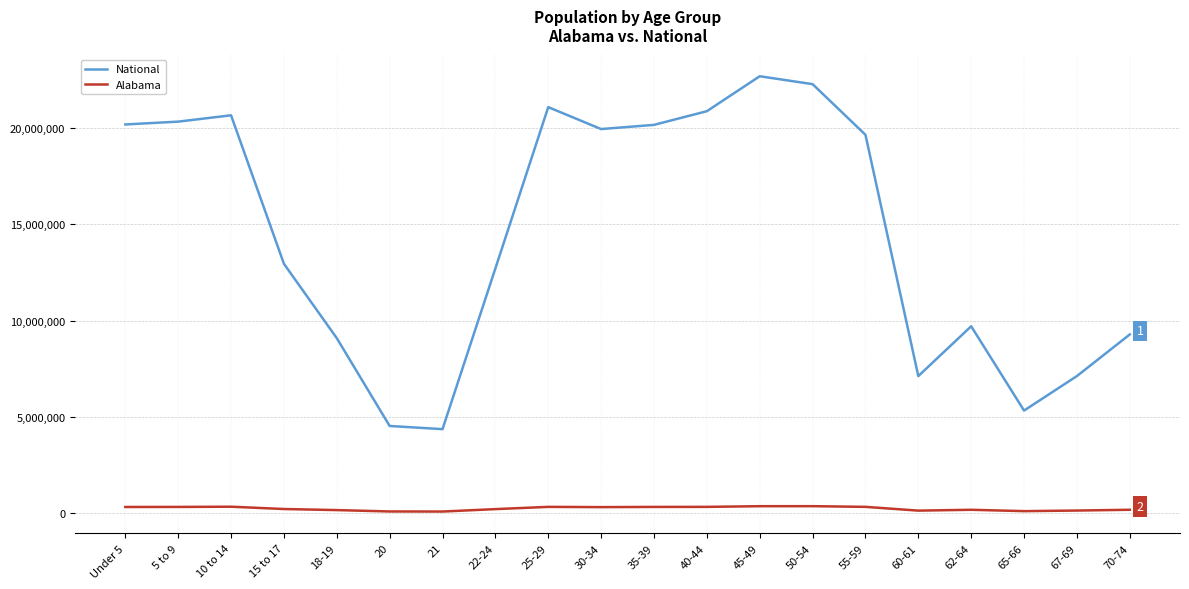

Rank the series by their average value, from lowest to highest.

Alabama, National